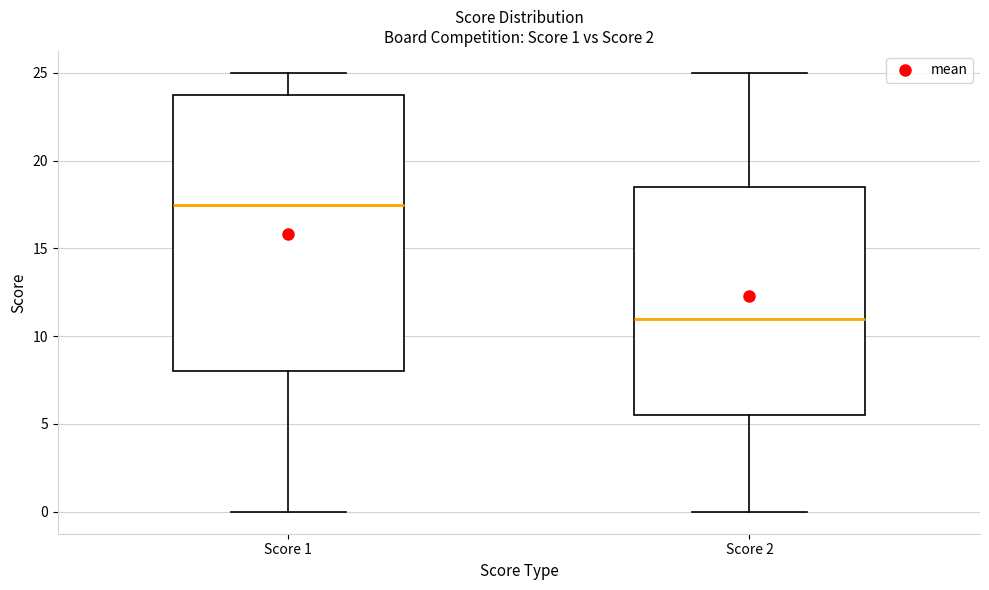

Which box's median line is the highest?

Score 1